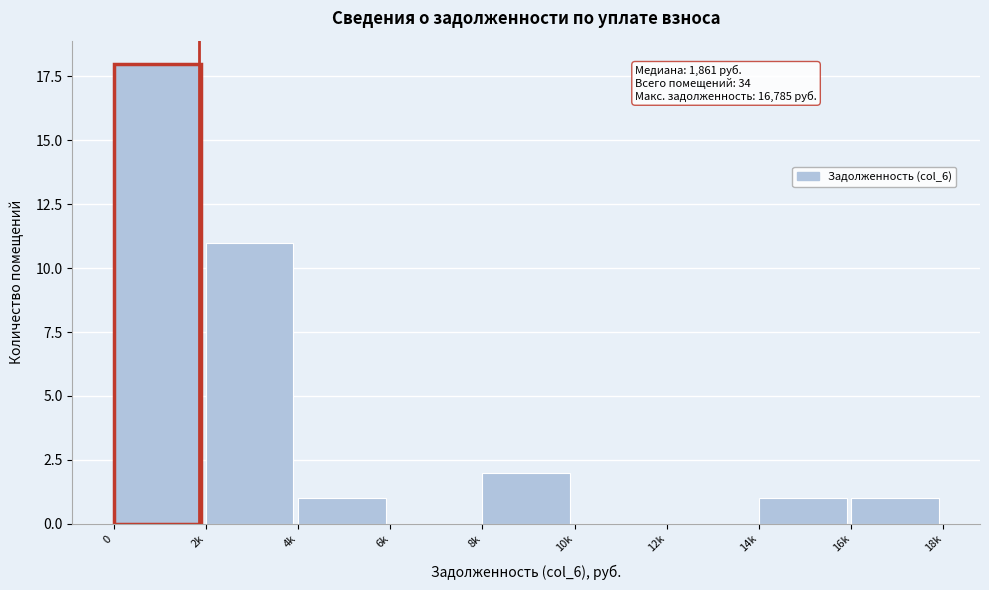

Reading left to right, extract all data points from this chart.

0=18	2k=11	4k=1	6k=0	8k=2	10k=0	12k=0	14k=1	16k=1